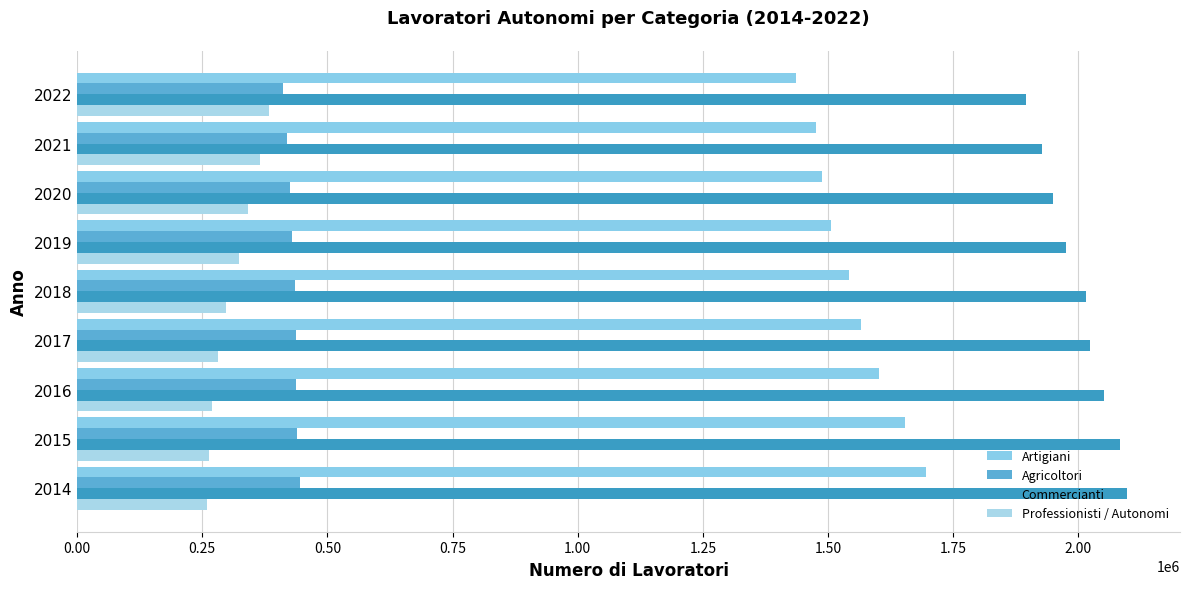

How many values in the Professionisti / Autonomi series are below 296599?

4